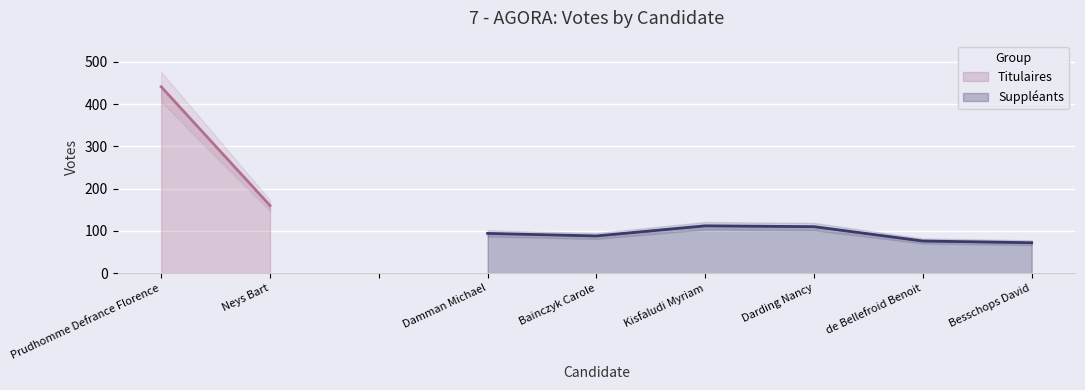

What is the approximate value of Suppléants at de Bellefroid Benoit?

76